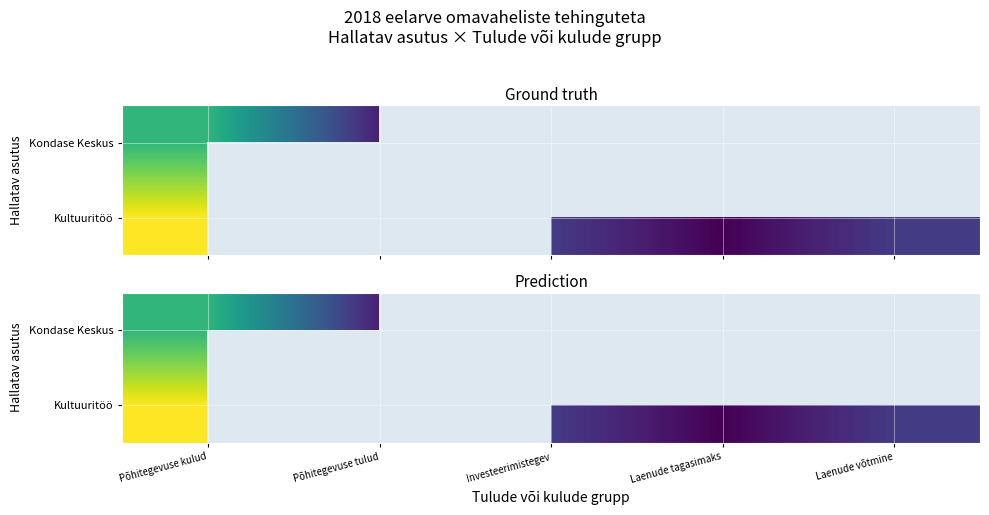

Which series has the widest spread of values?

Kultuuritöö